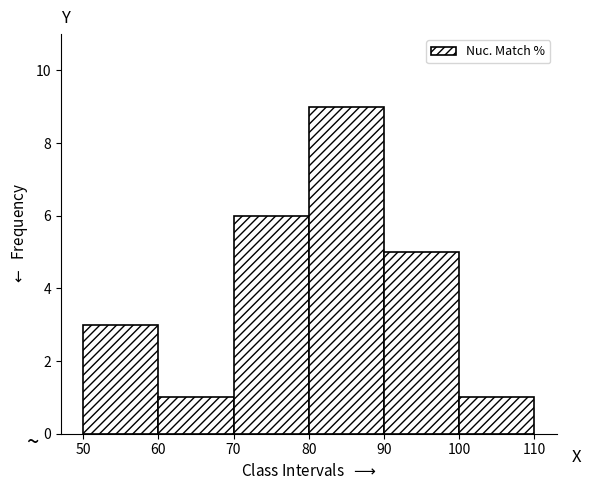

Reading left to right, list every bar in this chart as the range it spans on the x-axis followed by its height. The values are not printed on the chart, so give them approximately, as read against the axis.

50 to 60: 3
60 to 70: 1
70 to 80: 6
80 to 90: 9
90 to 100: 5
100 to 110: 1